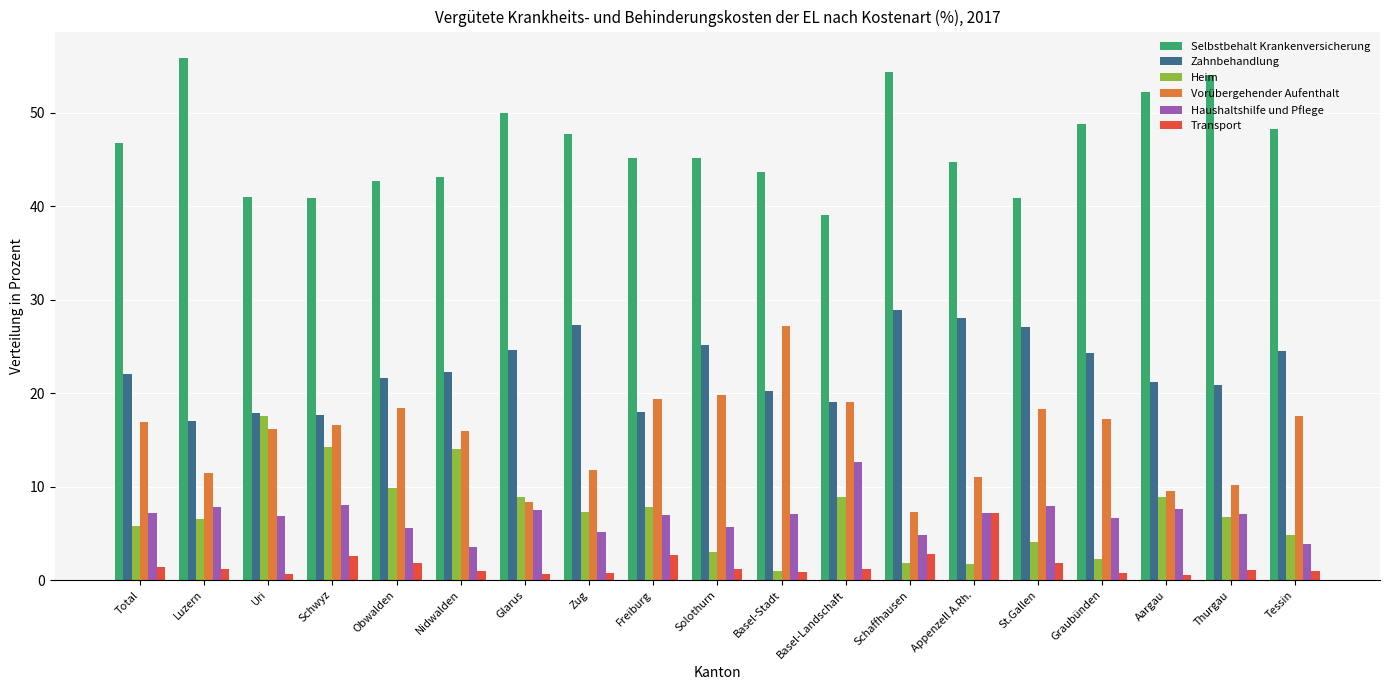

What is the spread (max minus min) of values at Obwalden?

40.8